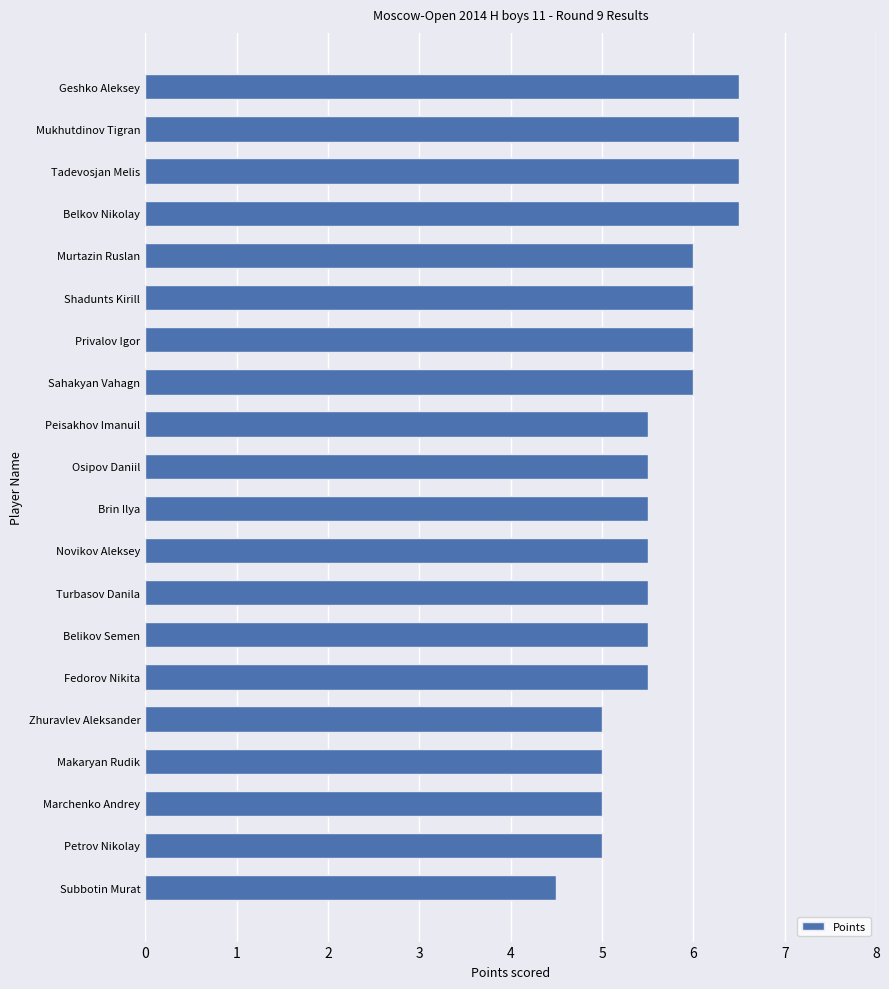

What is the difference between the maximum and minimum values?

2.0